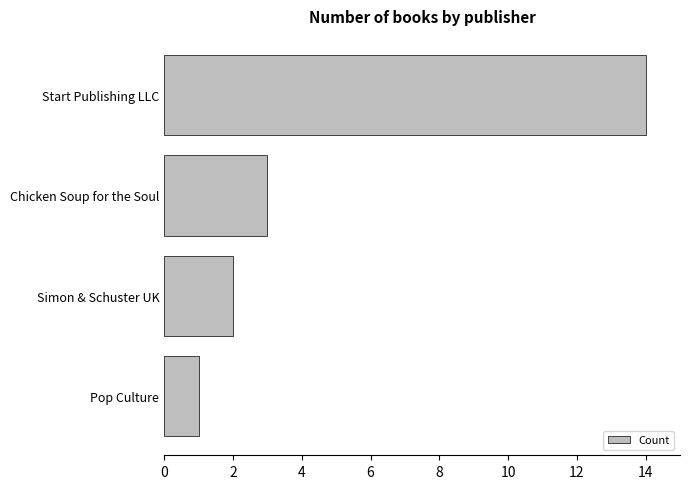

What is the difference between the second highest and second lowest values?

1